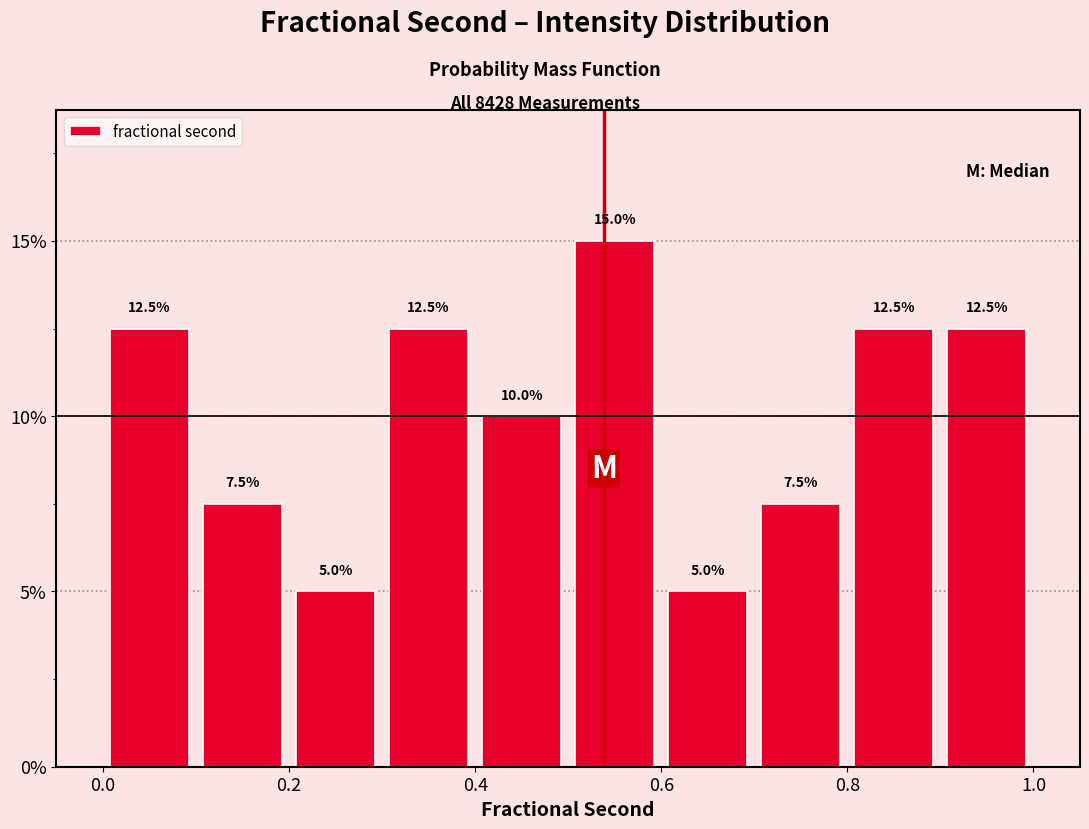

Reading left to right, transcribe this chart: for each bar, give the range it covers on the x-axis and its height.

0.0 to 0.1: 12.5
0.1 to 0.2: 7.5
0.2 to 0.3: 5.0
0.3 to 0.4: 12.5
0.4 to 0.5: 10.0
0.5 to 0.6: 15.0
0.6 to 0.7: 5.0
0.7 to 0.8: 7.5
0.8 to 0.9: 12.5
0.9 to 1.0: 12.5